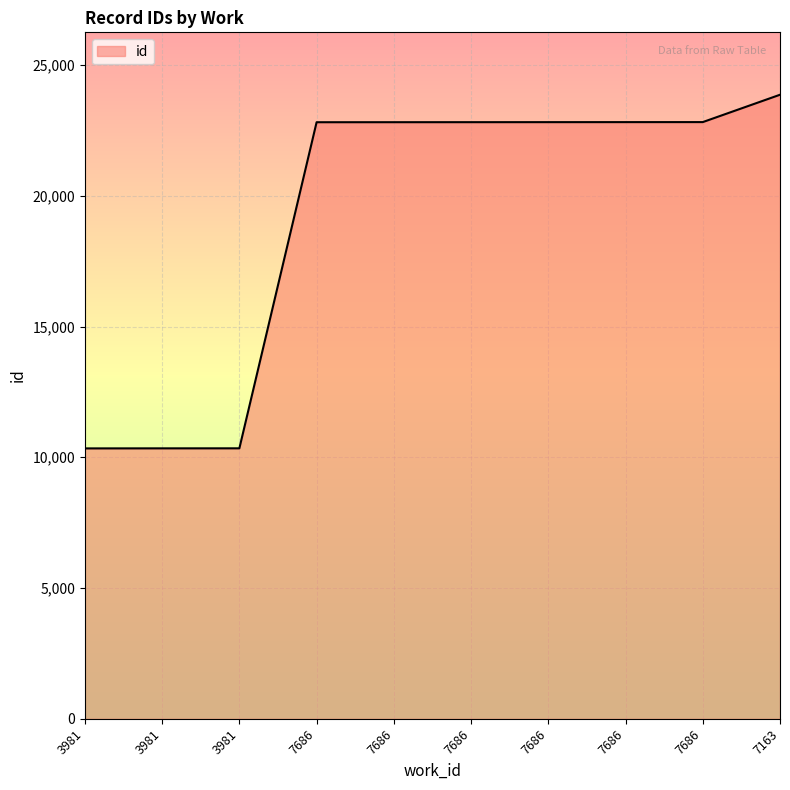

Is this an area chart (filled region under the line)?

Yes